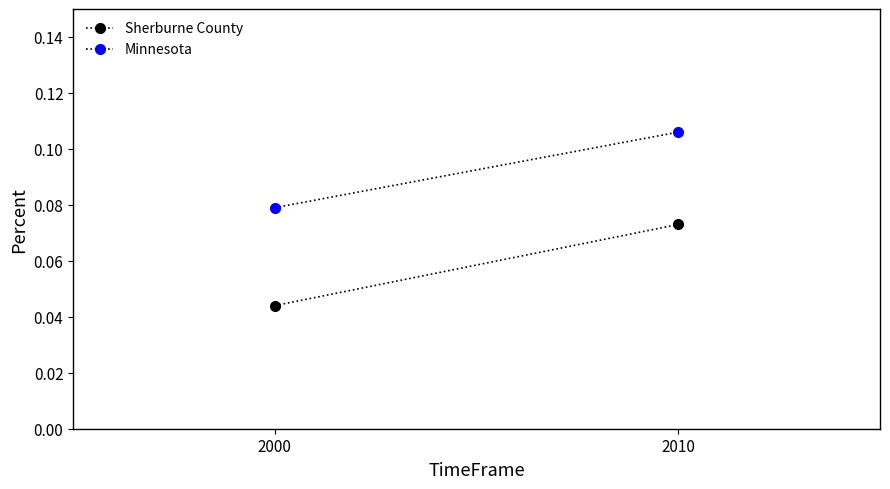

What are all the series names shown in the legend?

Sherburne County, Minnesota